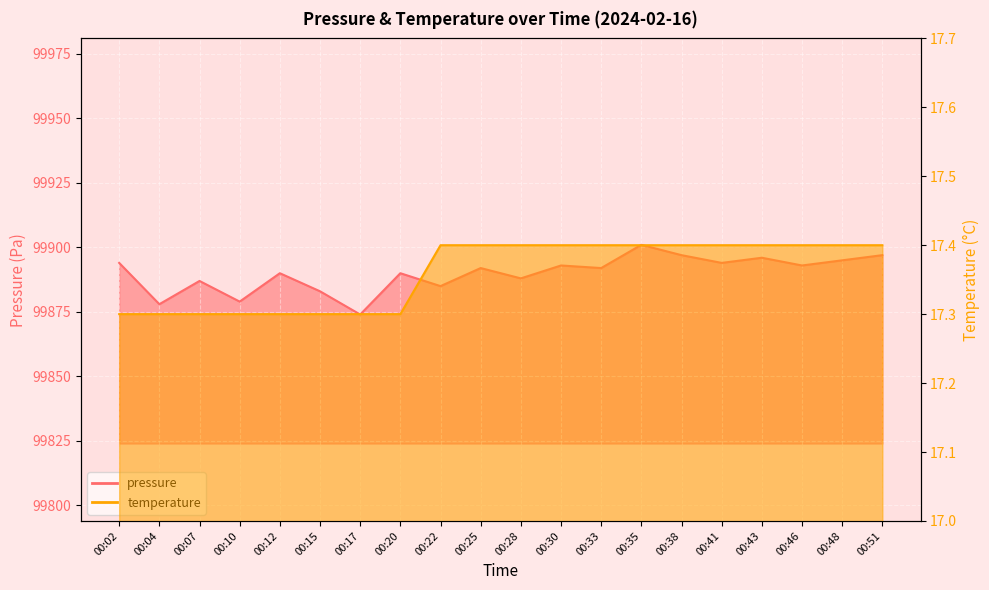

What is the value of the temperature point at the 10th from the left?

17.4